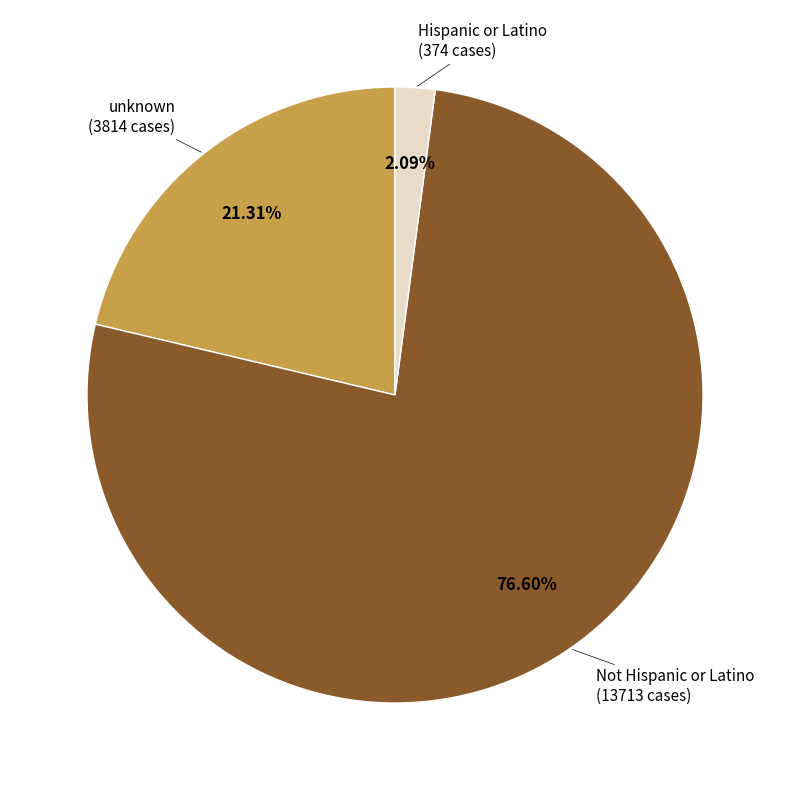

Is there any slice that represents more than half of the pie?

Yes